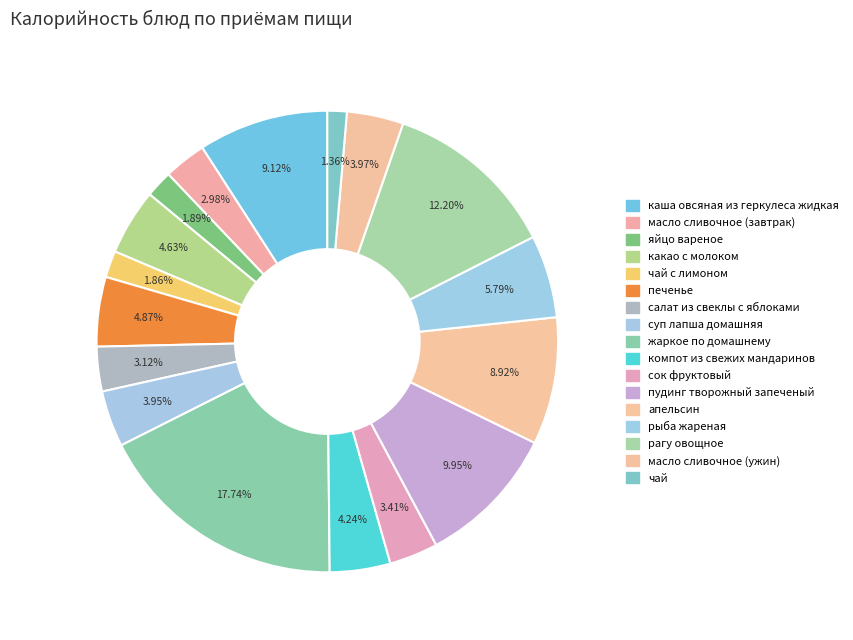

What is the total percentage of компот из свежих мандаринов and масло сливочное (завтрак)?

7.2%